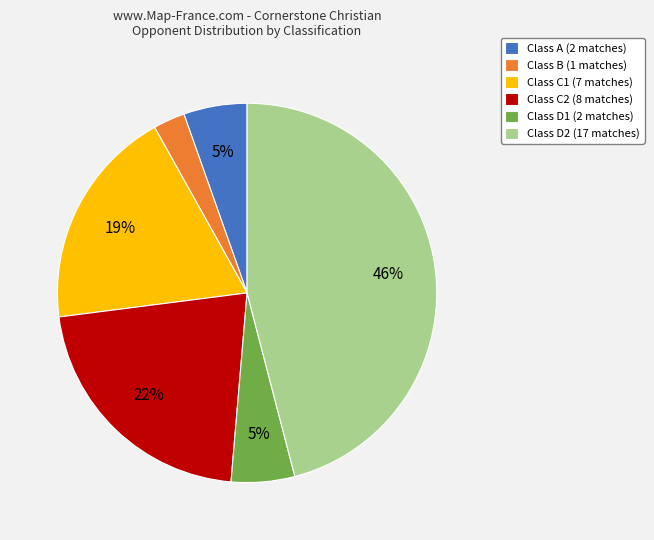

The Class C1 (7 matches) slice represents 19% of the pie. True or false?

True